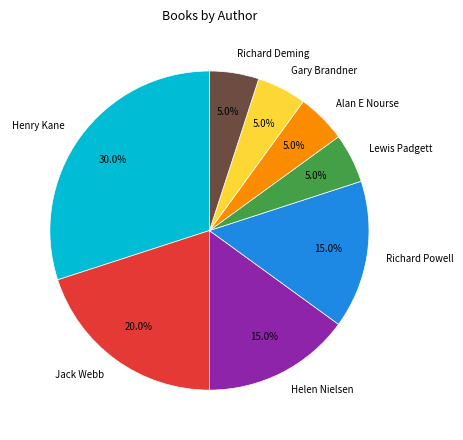

Do Helen Nielsen and Gary Brandner together represent more than half of the pie?

No